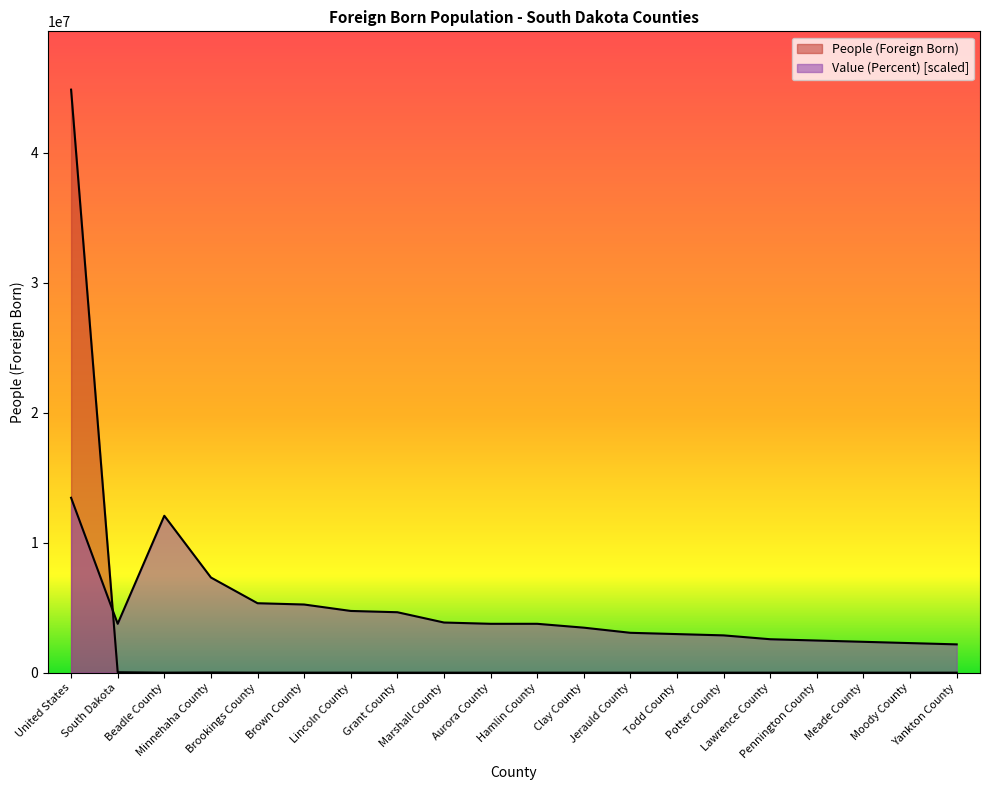

How many lines are shown in the chart?

2